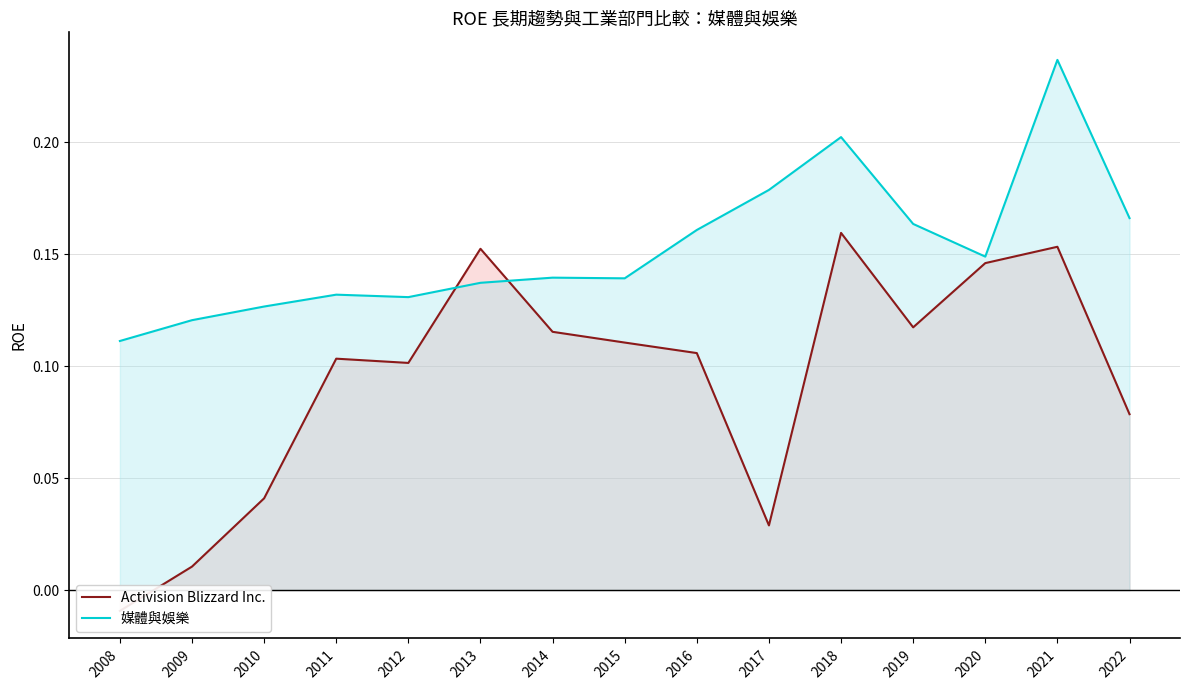

At 2011, list the series in order from smallest to largest.

Activision Blizzard Inc., 媒體與娛樂